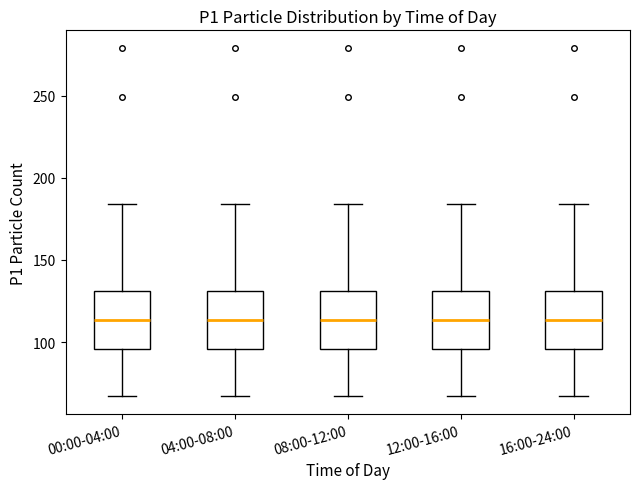

Where does the median line of the box for 12:00-16:00 sit on the y-axis? The values are not printed on the chart, so give them approximately, as read against the axis.

115